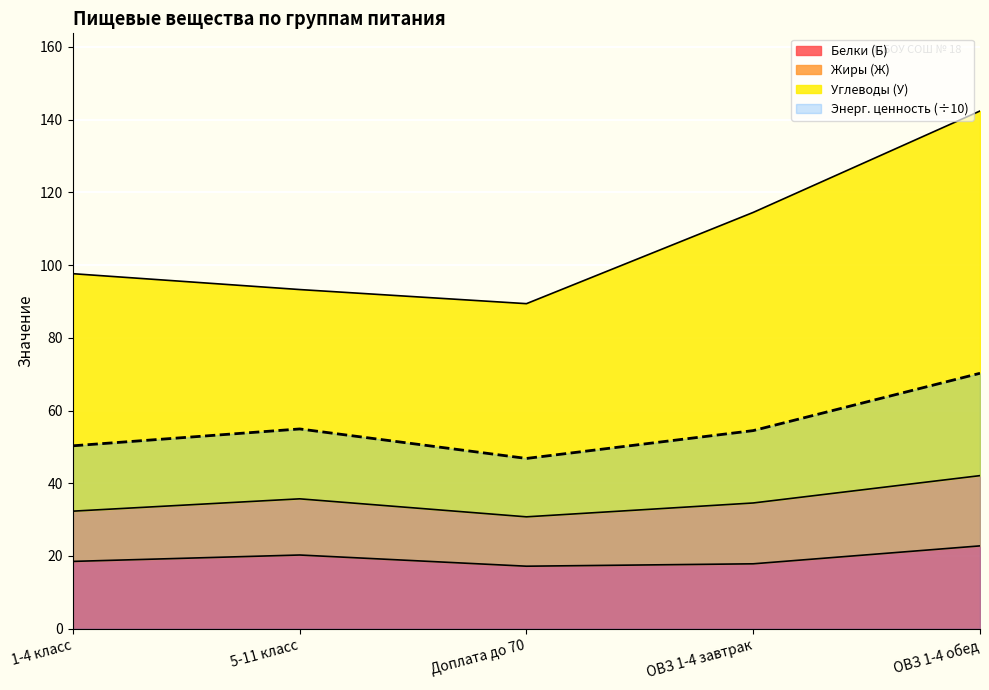

How many interior local peaks does the Энерг. ценность series have?

1